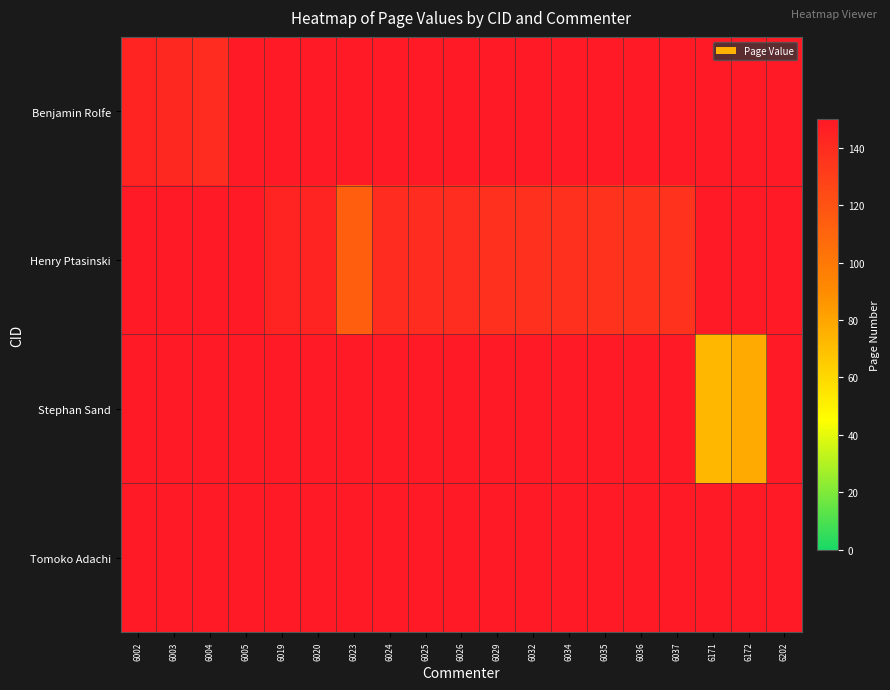

How many series are shown in this chart?

4